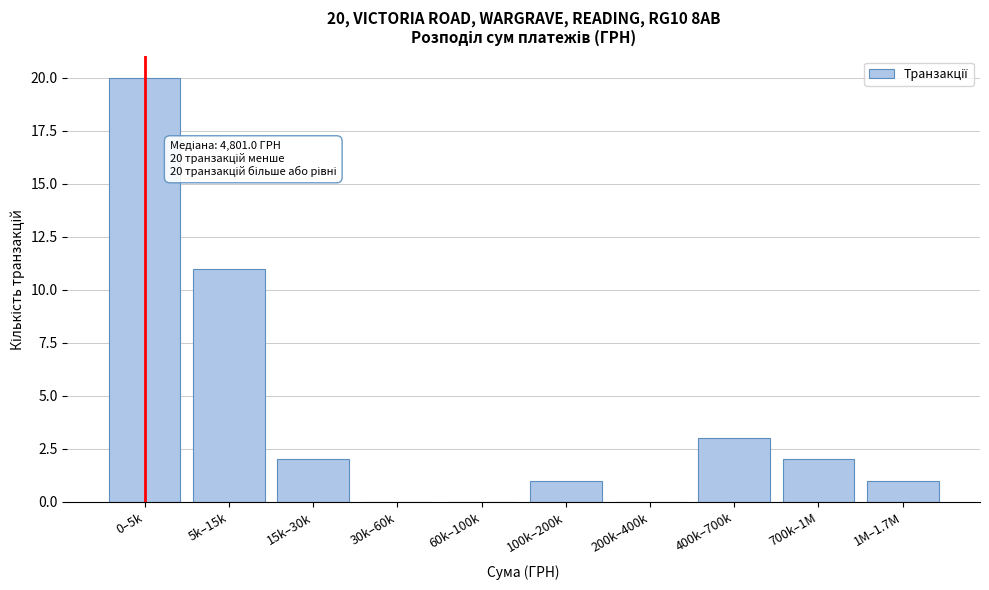

Reading left to right, what are all the values shown in this chart?

0–5k=20	5k–15k=11	15k–30k=2	30k–60k=0	60k–100k=0	100k–200k=1	200k–400k=0	400k–700k=3	700k–1M=2	1M–1.7M=1